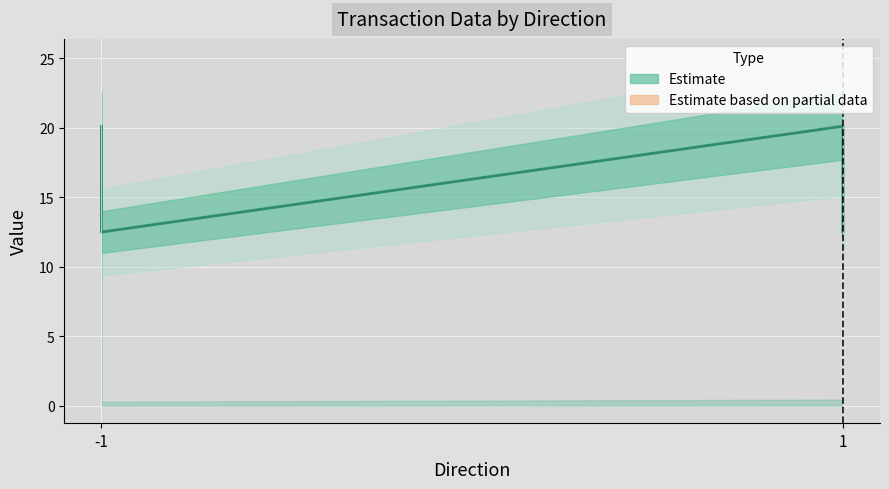

What is the difference between the second highest and minimum values?

7.6